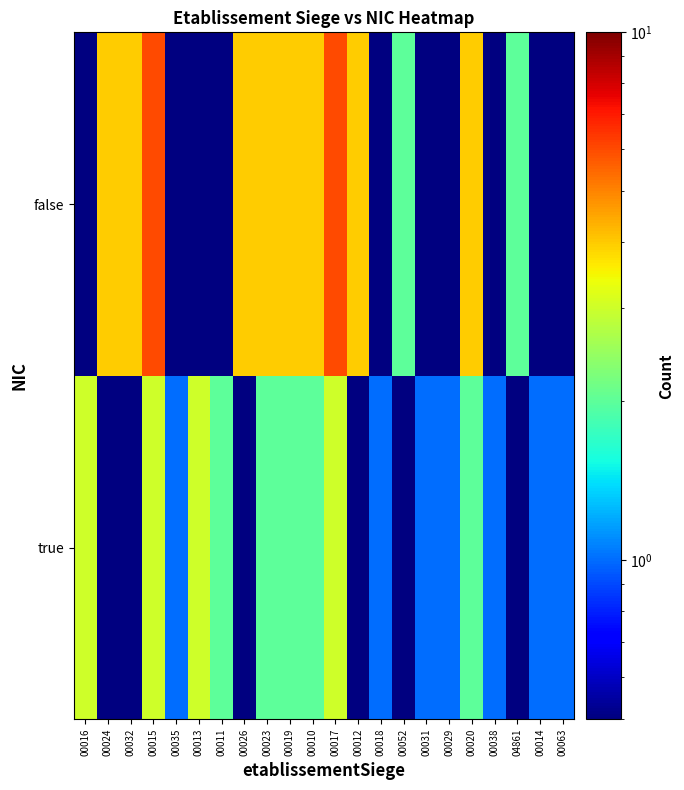

Rank the series by their average value, from lowest to highest.

true, false